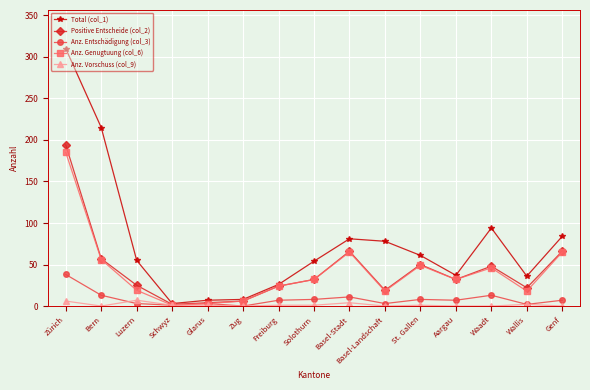

What is the label of the 6th point from the right?

Basel-Landschaft